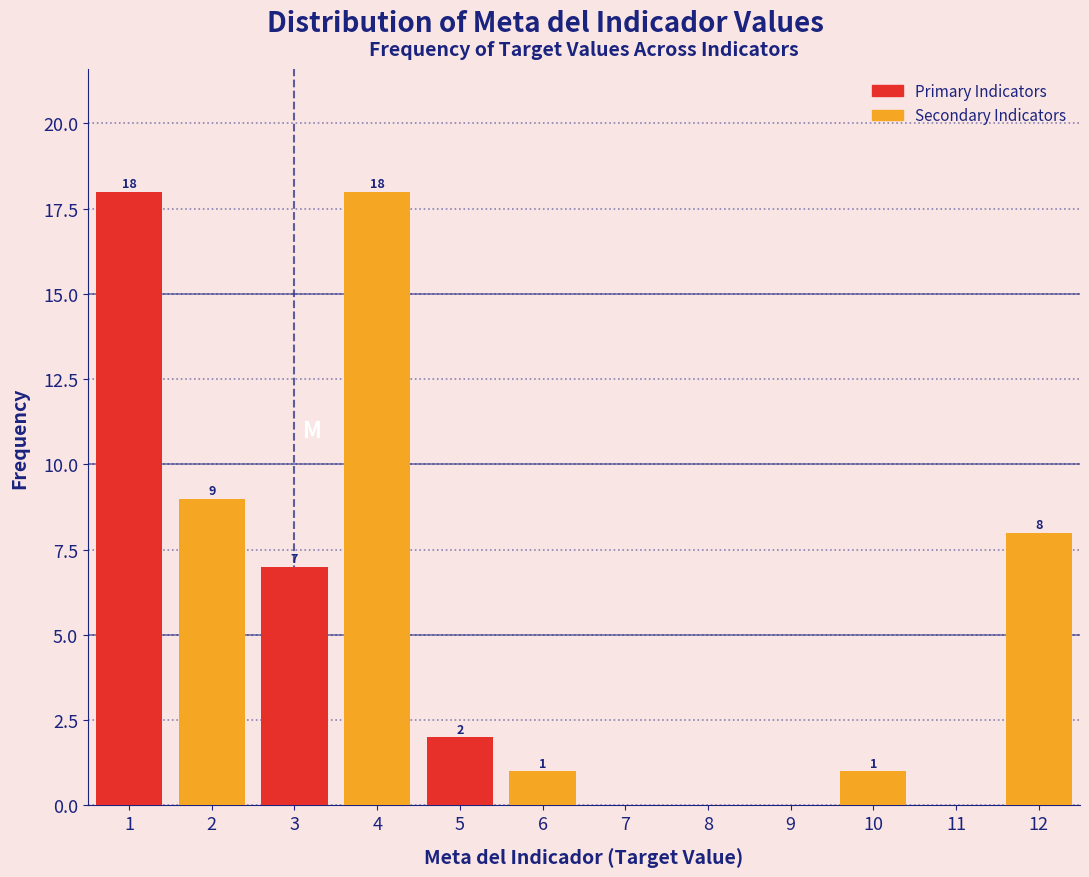

What is the total value across all series at 3?

25